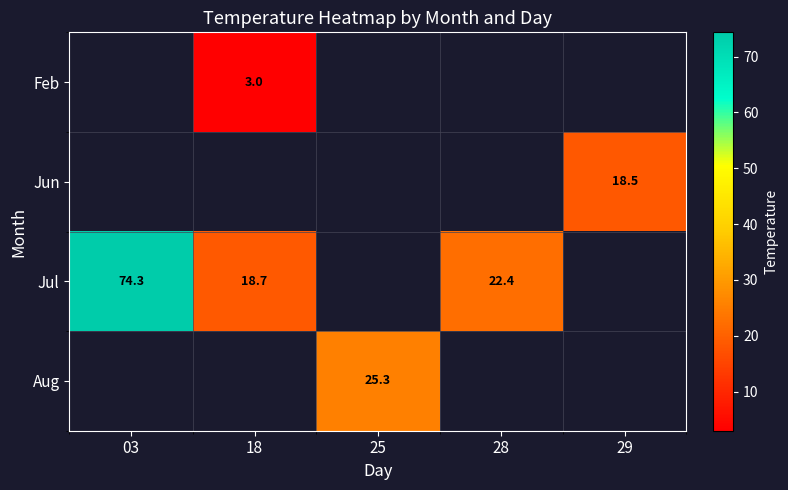

Which has a higher value, 18 or 03?

03